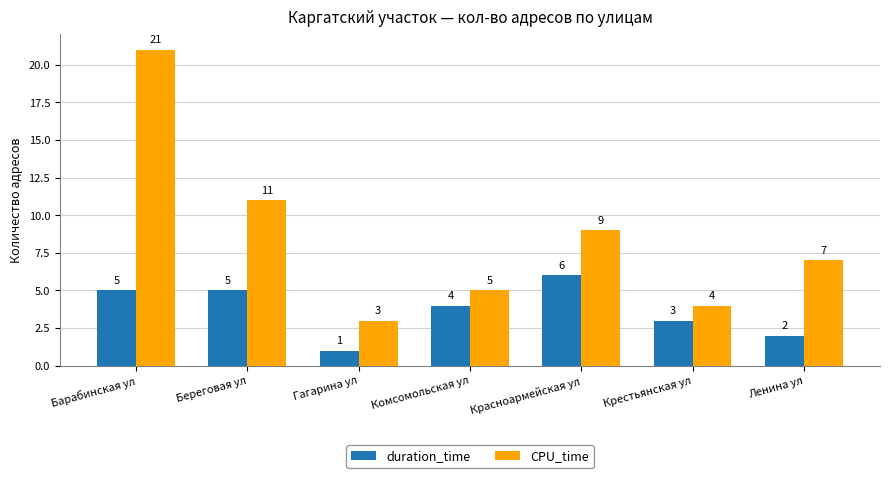

List the series in order of their peak value, highest first.

CPU_time, duration_time